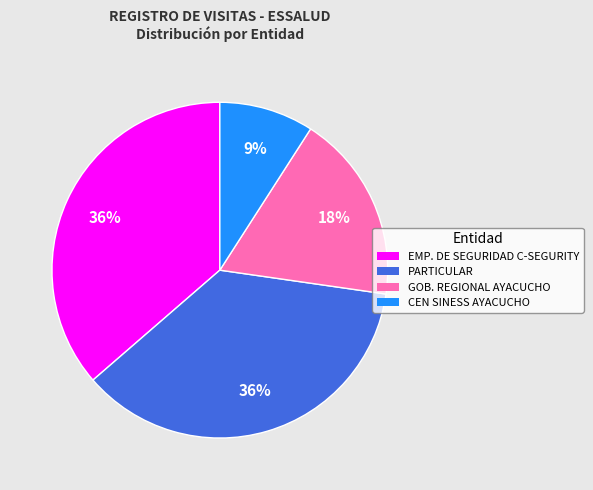

Is it true that PARTICULAR is 36% of the pie?

True